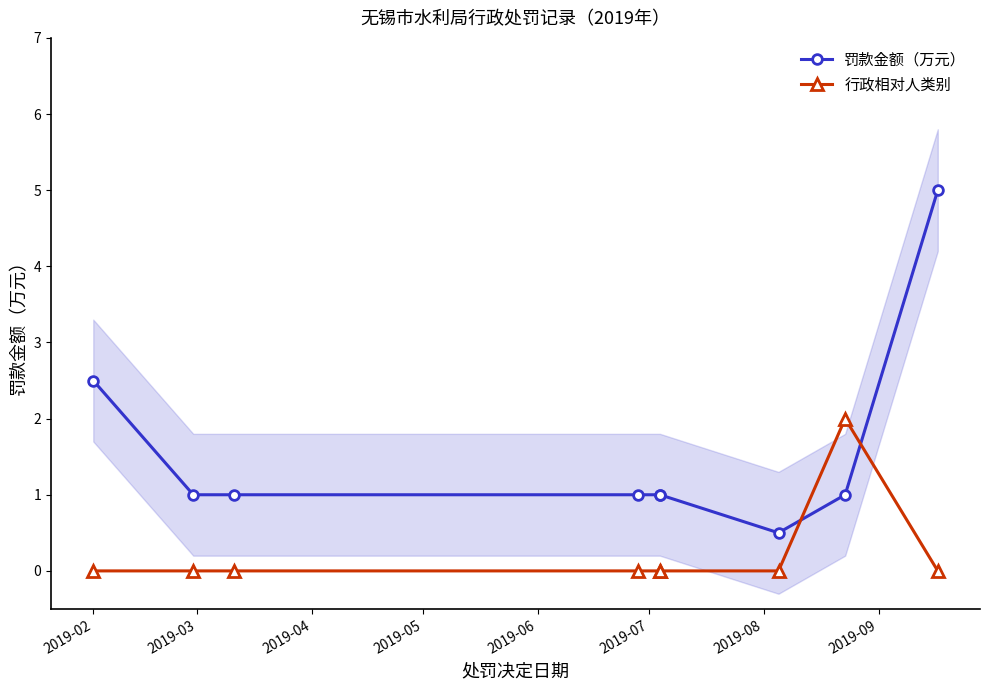

Is the value of 行政相对人类别 at 2019-09 greater than the value of 罚款金额（万元） at 8?

No